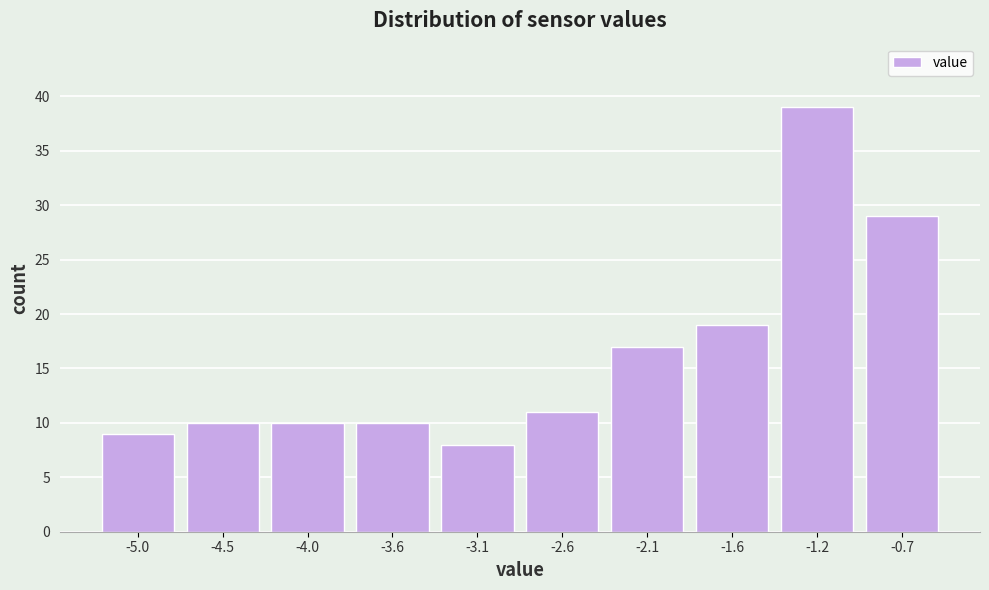

Reading left to right, transcribe all the data shown in this chart.

-5.0=9	-4.5=10	-4.0=10	-3.6=10	-3.1=8	-2.6=11	-2.1=17	-1.6=19	-1.2=39	-0.7=29